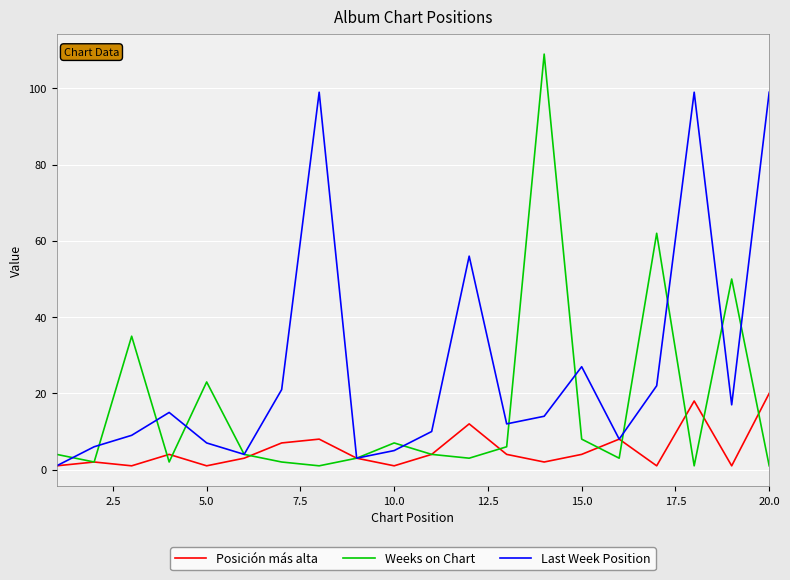

How many interior local peaks does the Posición más alta series have?

6